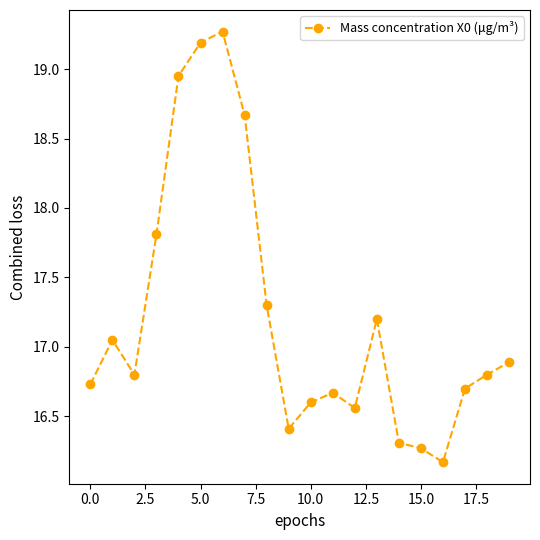

How many lines are shown in the chart?

1